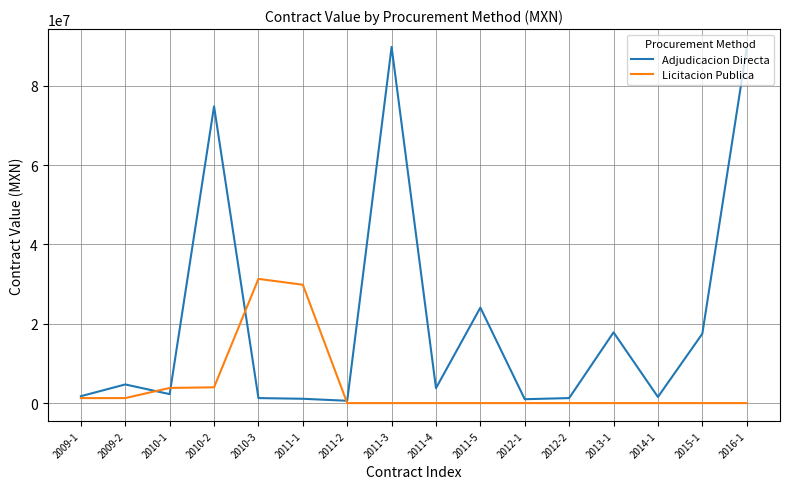

Which series changed the most between 2011-3 and 2011-5?

Adjudicacion Directa